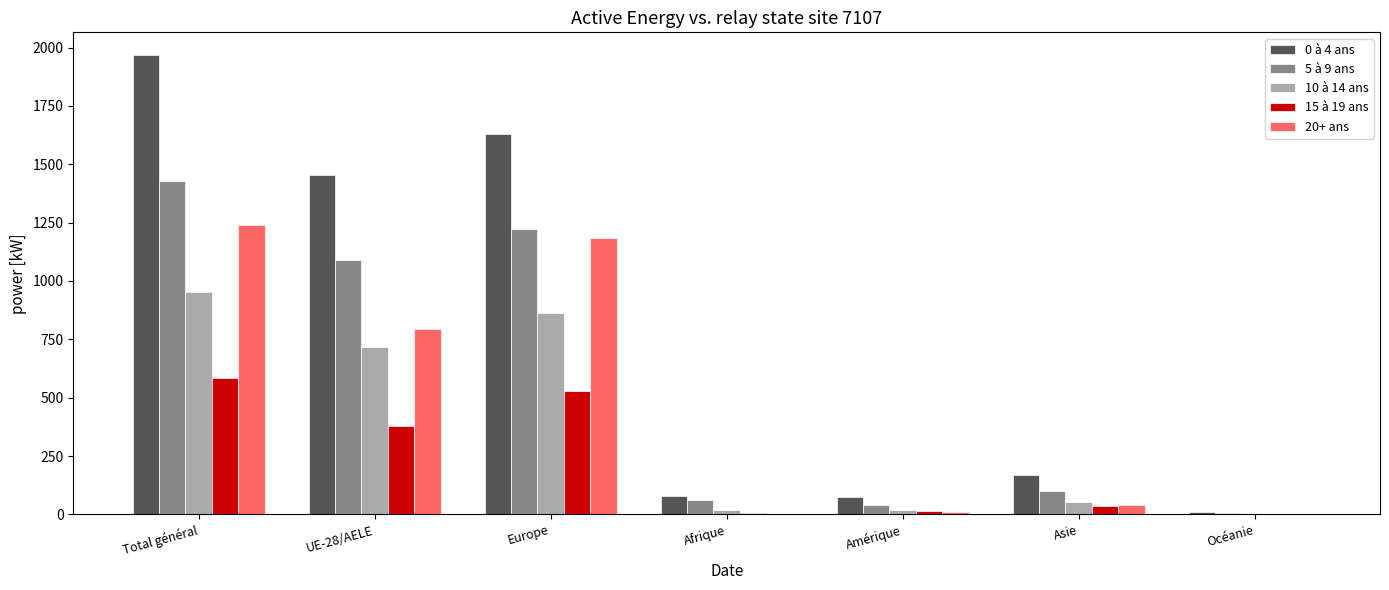

Read the 20+ ans value at Afrique.

3